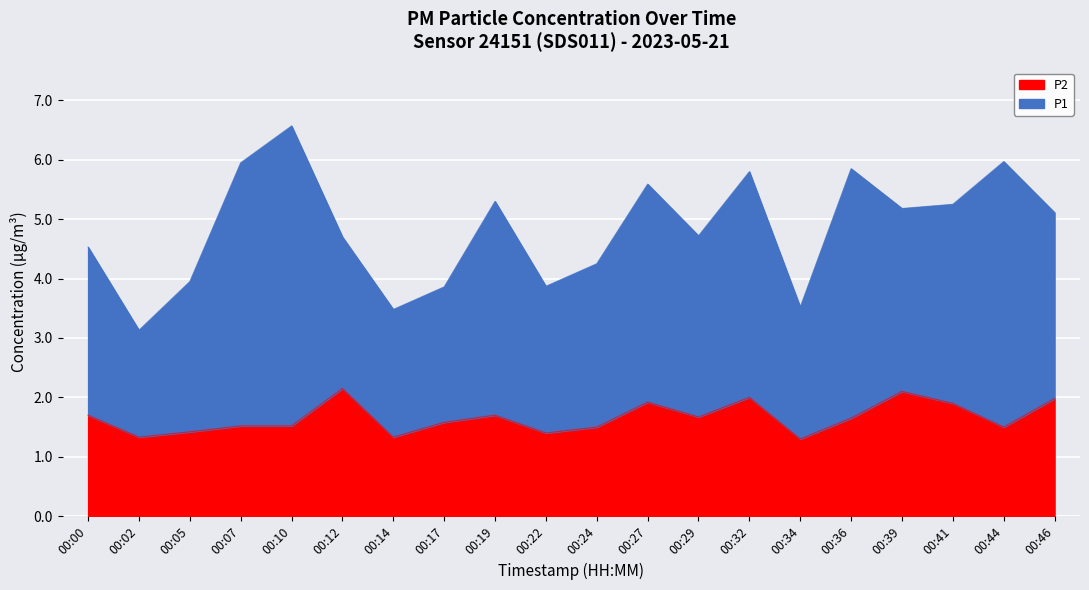

At which label is the value closest to 1?

00:34